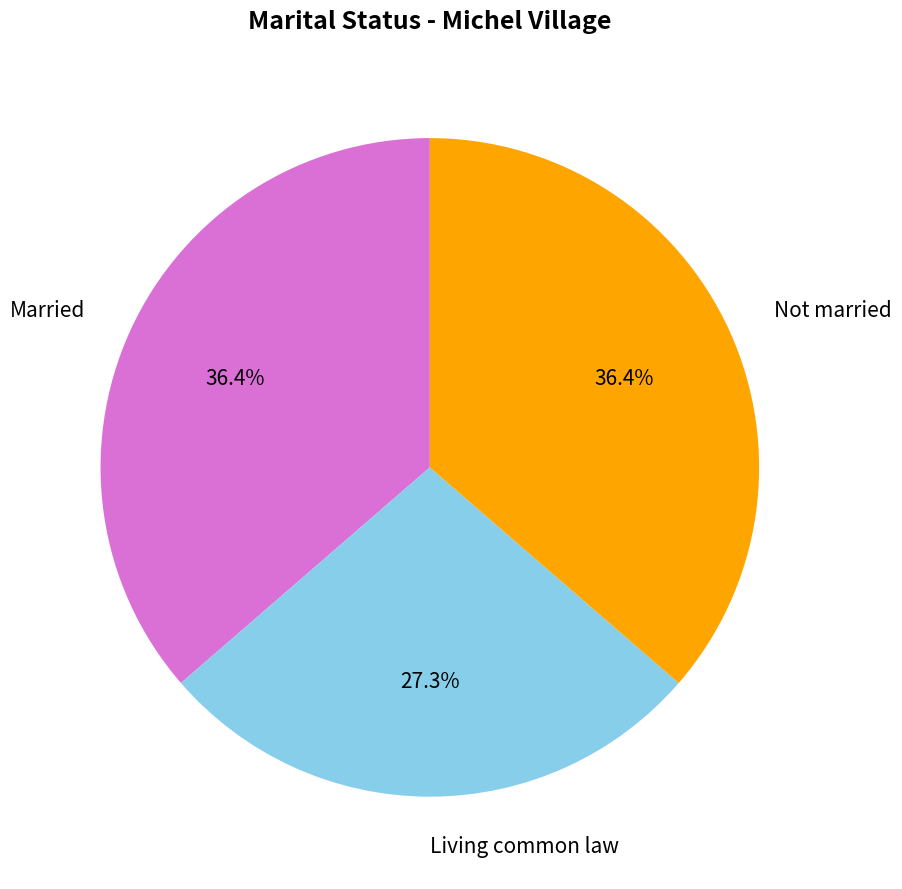

Is there any slice that represents more than half of the pie?

No